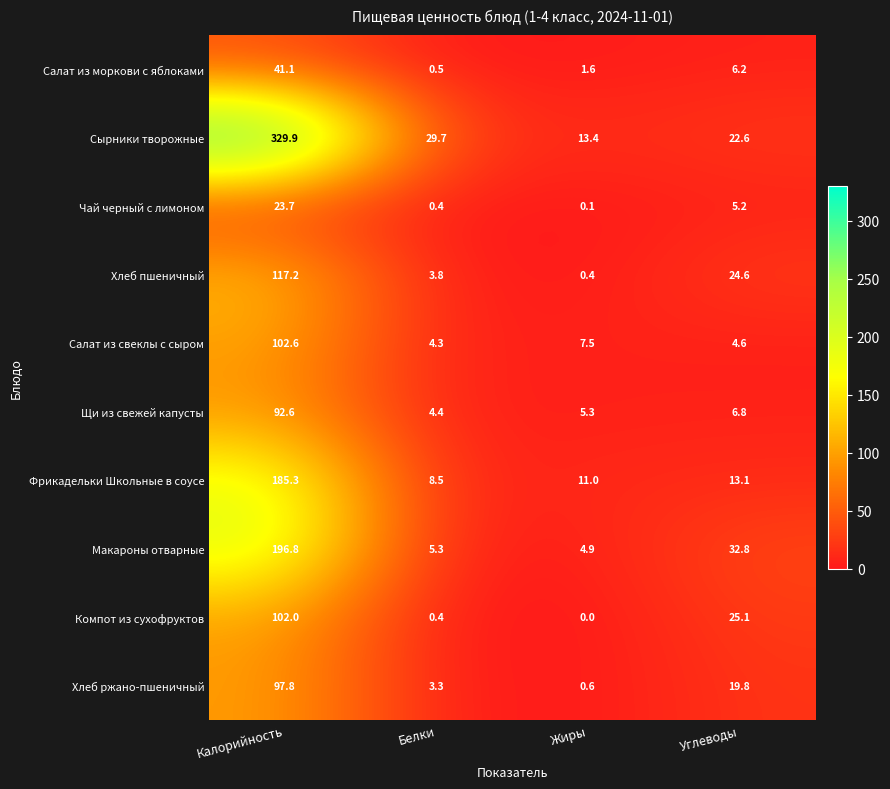

At Жиры, list the series in order from largest to smallest.

Сырники творожные, Фрикадельки Школьные в соусе, Салат из свеклы с сыром, Щи из свежей капусты, Макароны отварные, Салат из моркови с яблоками, Хлеб ржано-пшеничный, Хлеб пшеничный, Чай черный с лимоном, Компот из сухофруктов